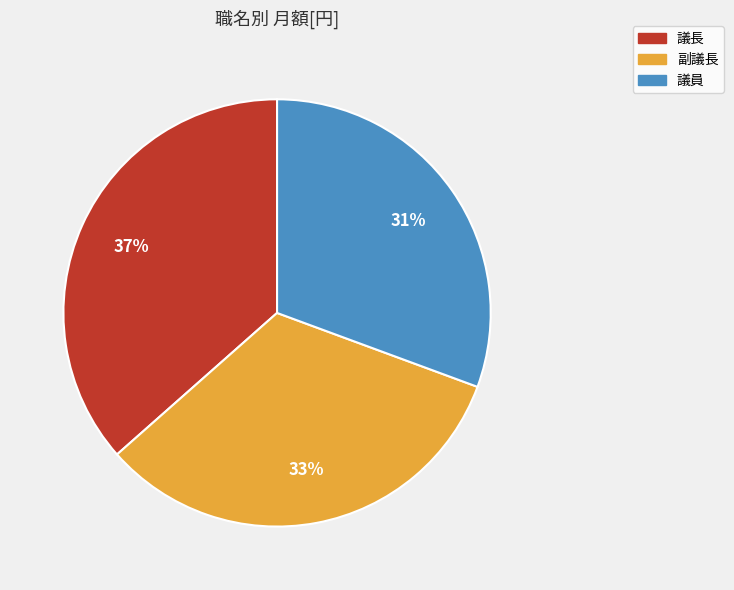

Count the number of slices in the pie.

3